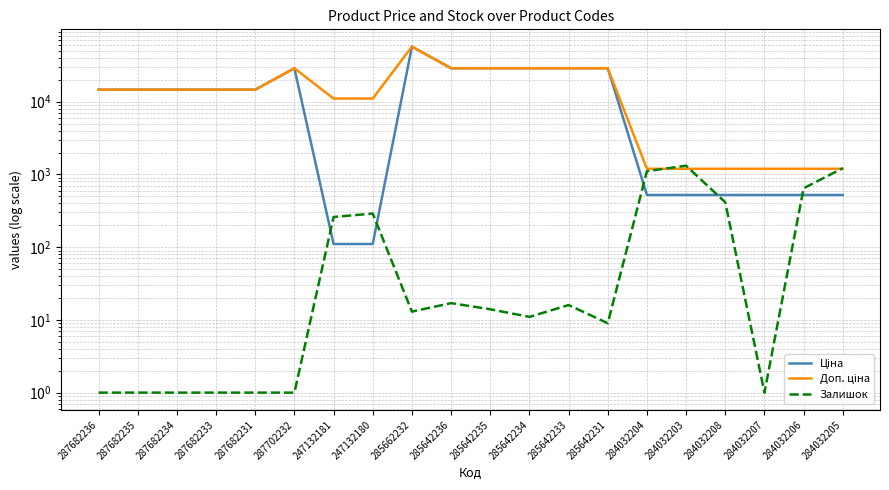

True or false: Доп. ціна has a value of 28890.3 at 285642236.

True